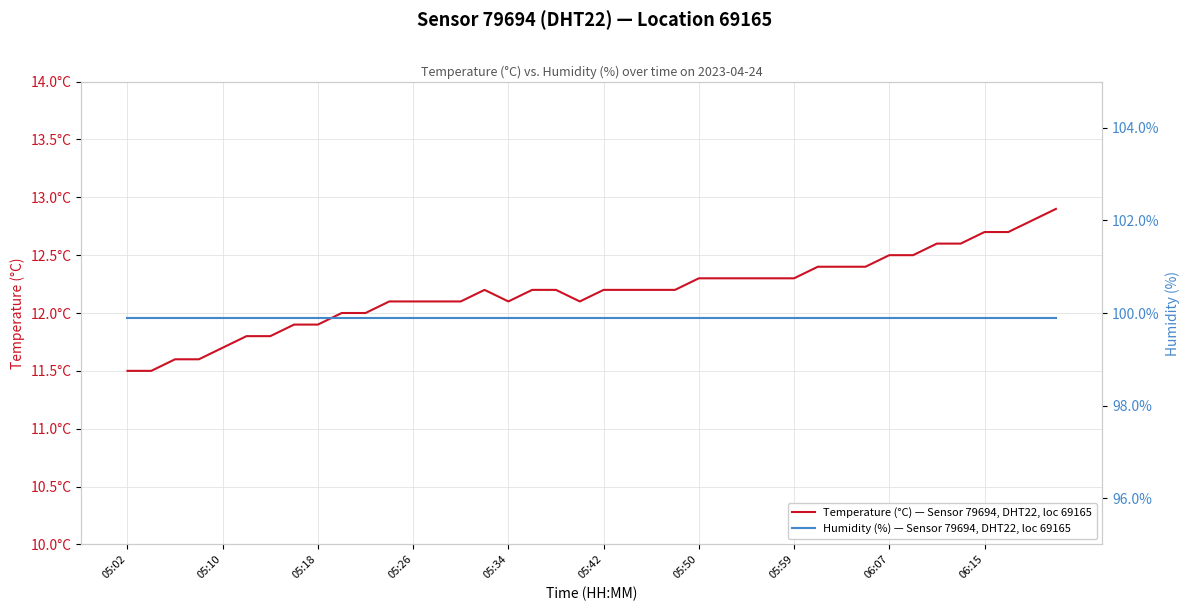

How many data points in temperature are less than 12?

9